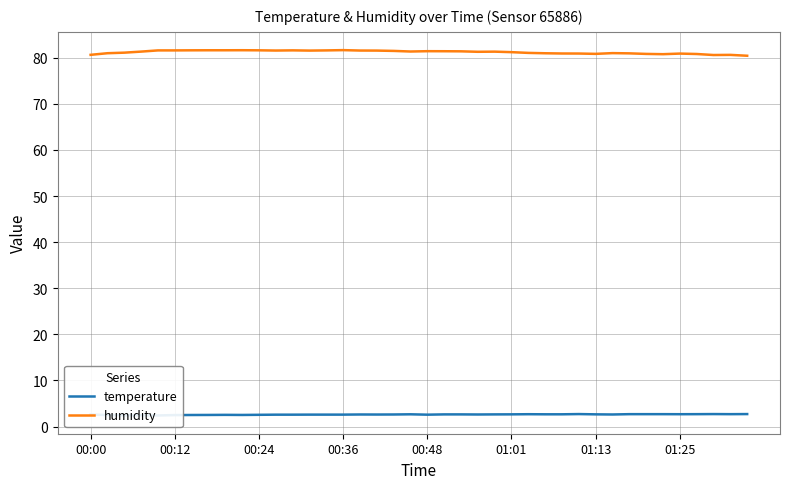

What is the highest value of the humidity series?

81.6